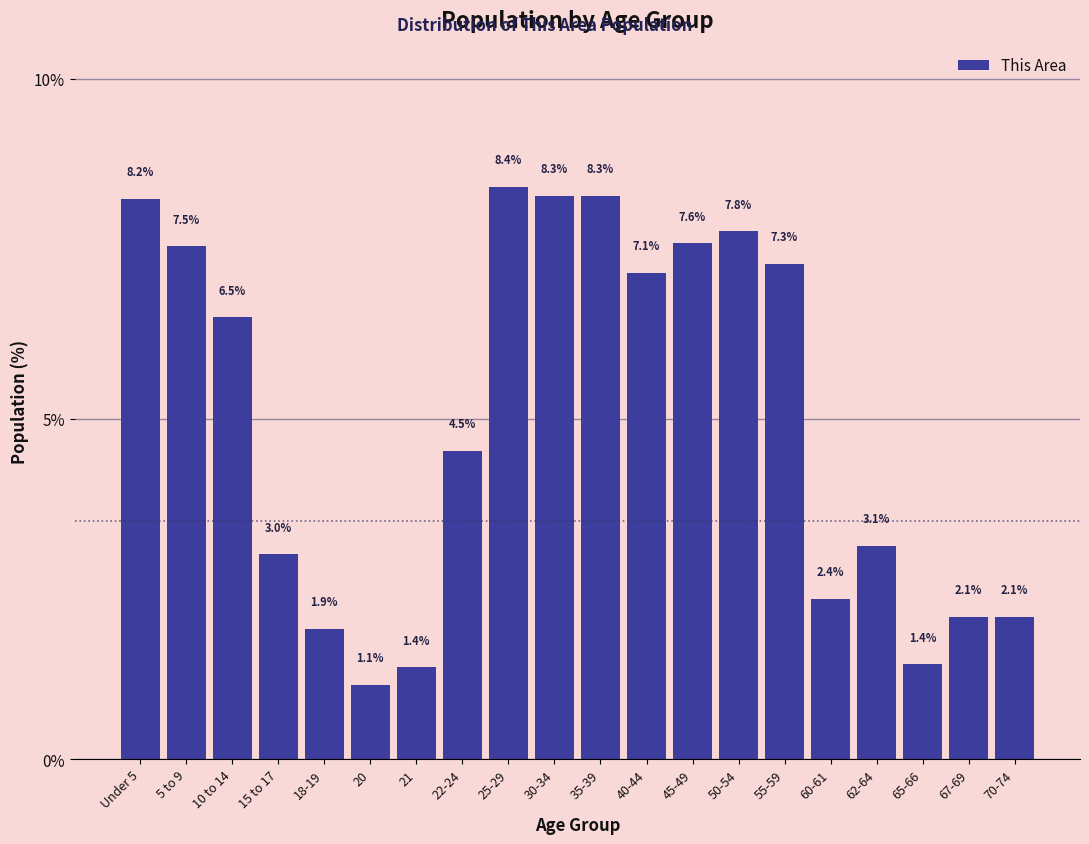

Reading left to right, list all the values displayed in this chart.

Under 5=8.2	5 to 9=7.5	10 to 14=6.5	15 to 17=3.0	18-19=1.9	20=1.1	21=1.4	22-24=4.5	25-29=8.4	30-34=8.3	35-39=8.3	40-44=7.1	45-49=7.6	50-54=7.8	55-59=7.3	60-61=2.4	62-64=3.1	65-66=1.4	67-69=2.1	70-74=2.1